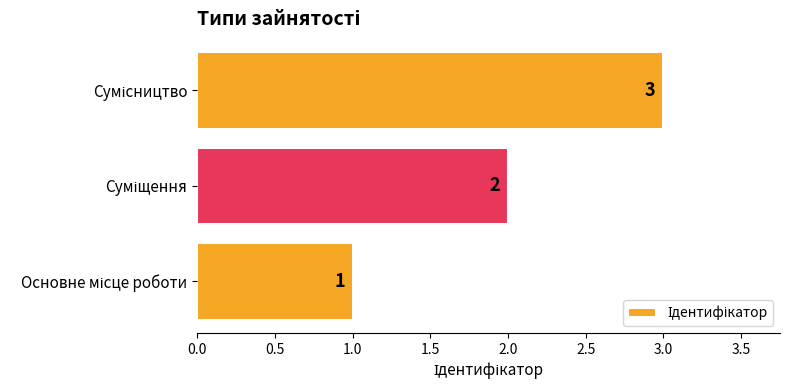

How many values are between 1 and 3?

3